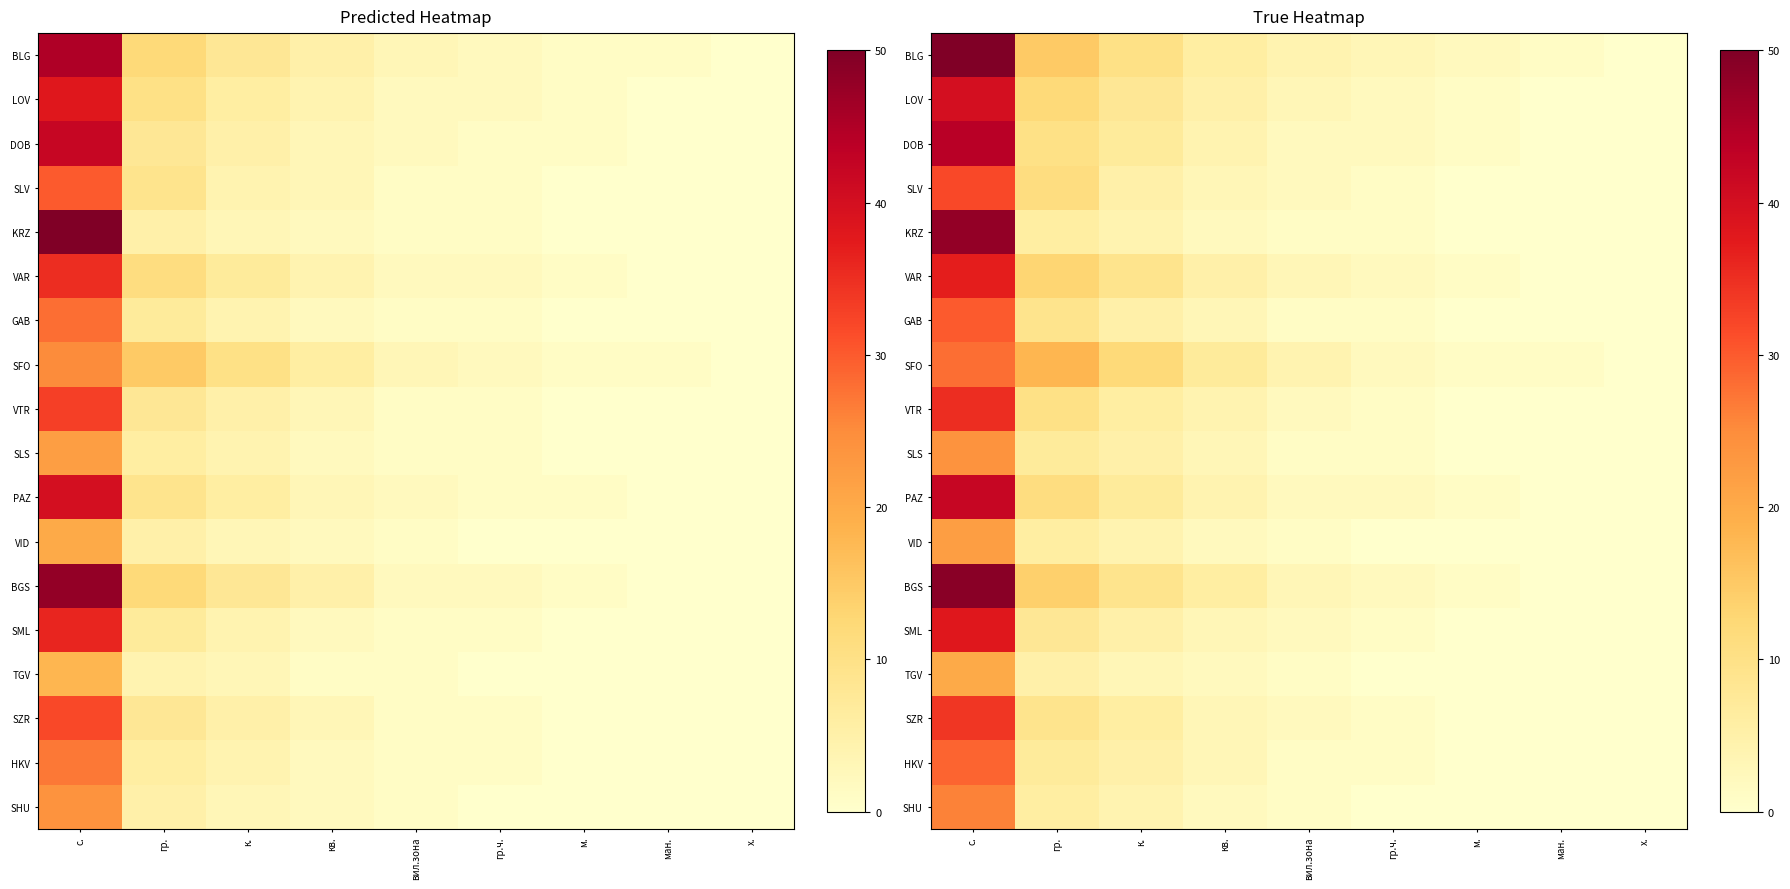

At which label is HKV closest to 14?

гр.